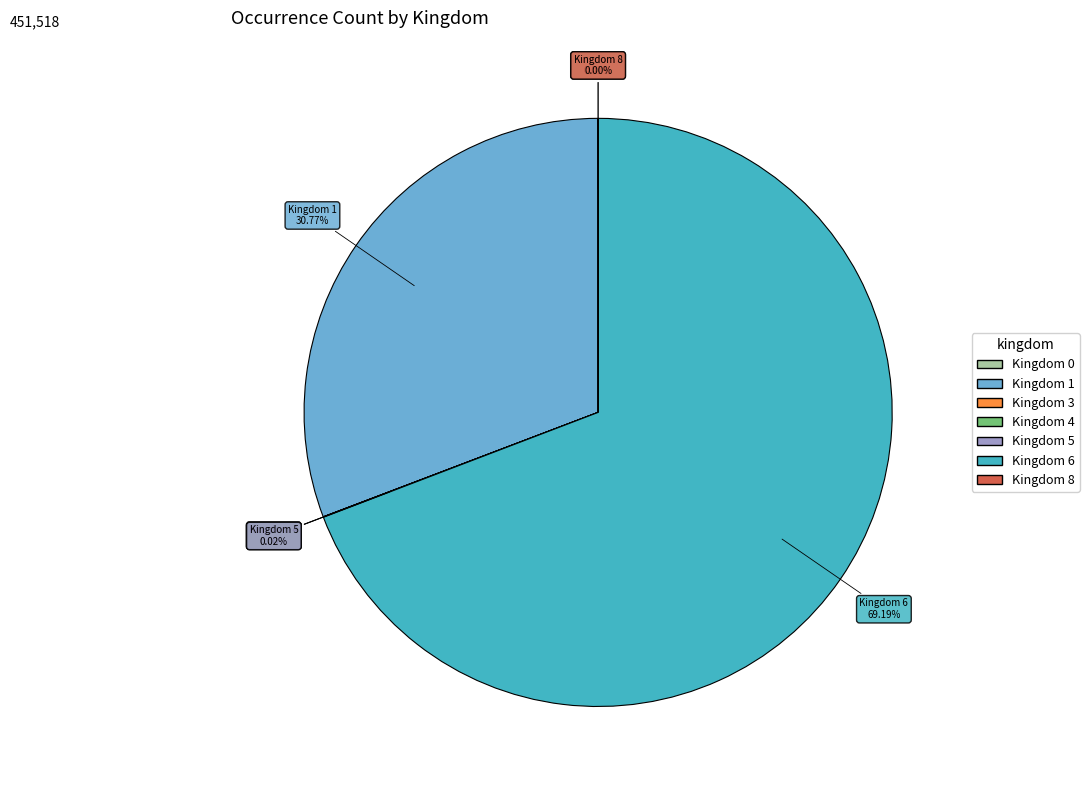

Does any single category account for the majority?

Yes